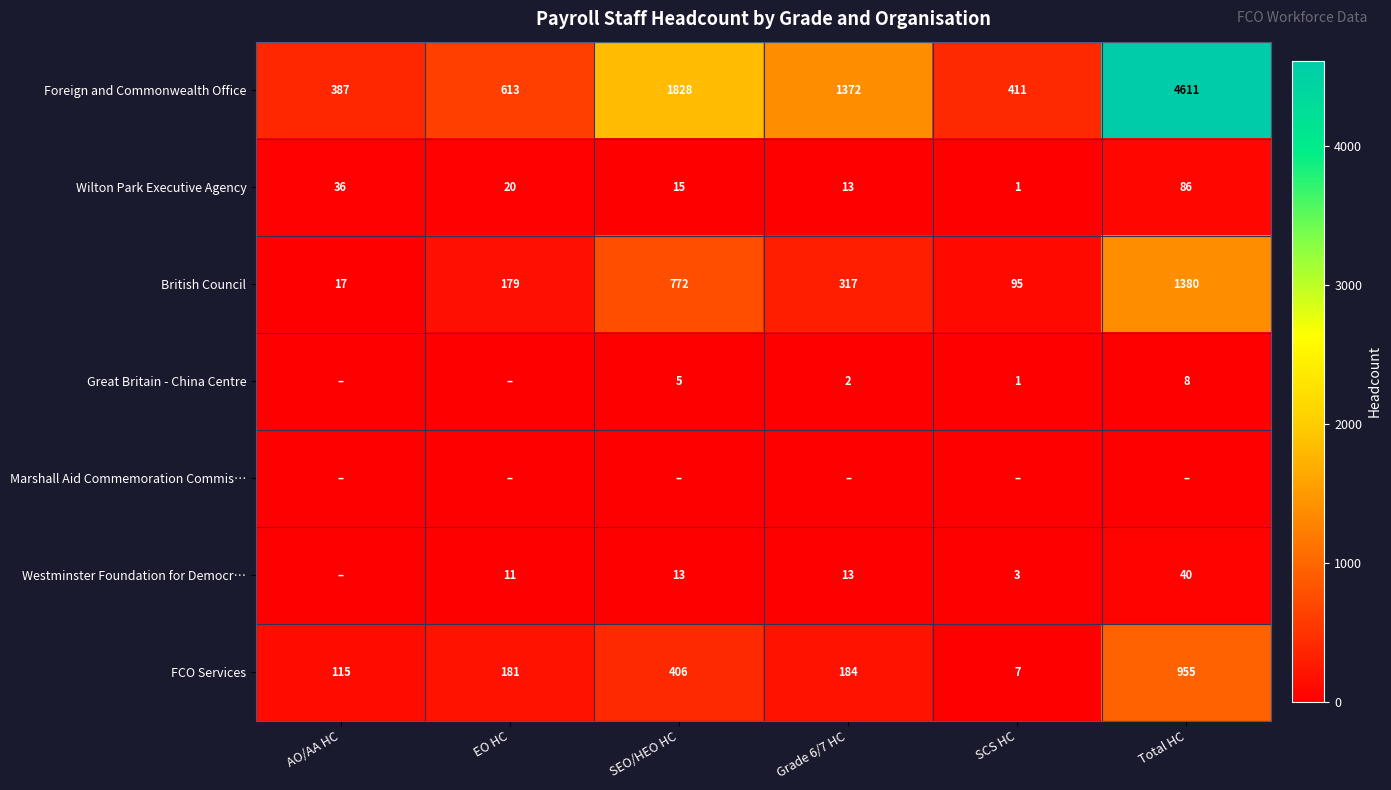

True or false: FCO Services has a value of 955 at Total HC.

True